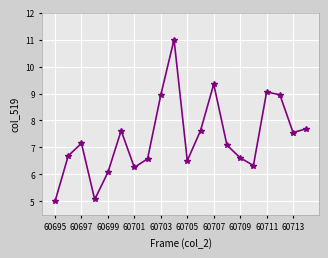

How many interior local peaks (higher than both neighbors) does the data have?

5